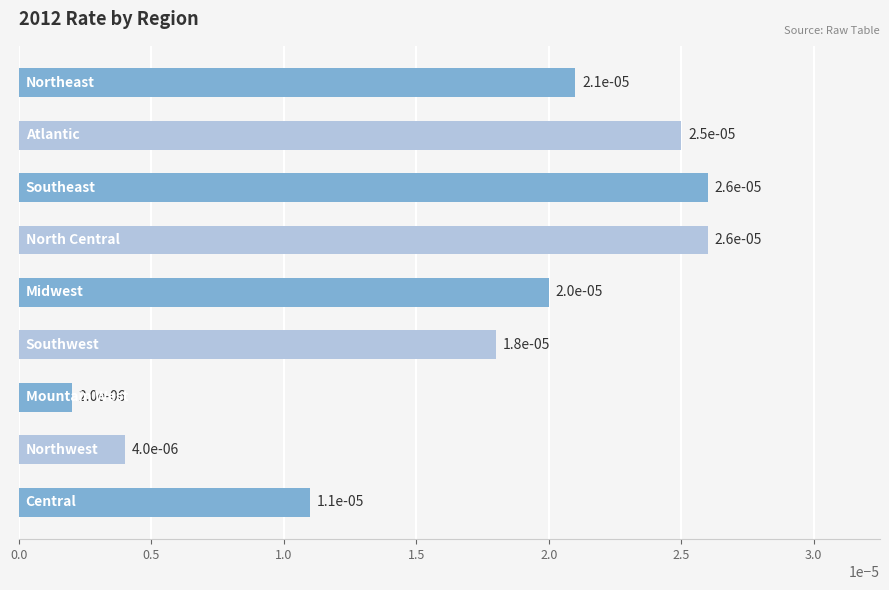

Which label corresponds to the smallest value in the chart?

Mountain West